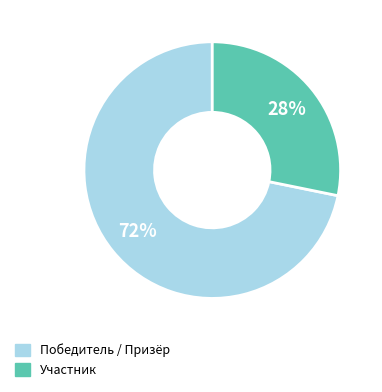

To the nearest percent, what is the average slice percentage?

50%